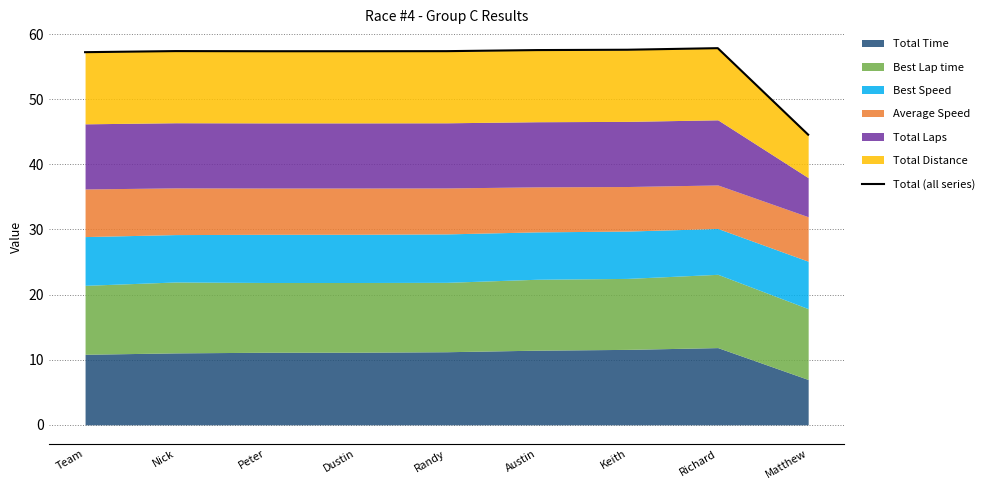

Rank the categories by value from highest to lowest.

Richard, Keith, Austin, Nick, Randy, Peter, Dustin, Team, Matthew